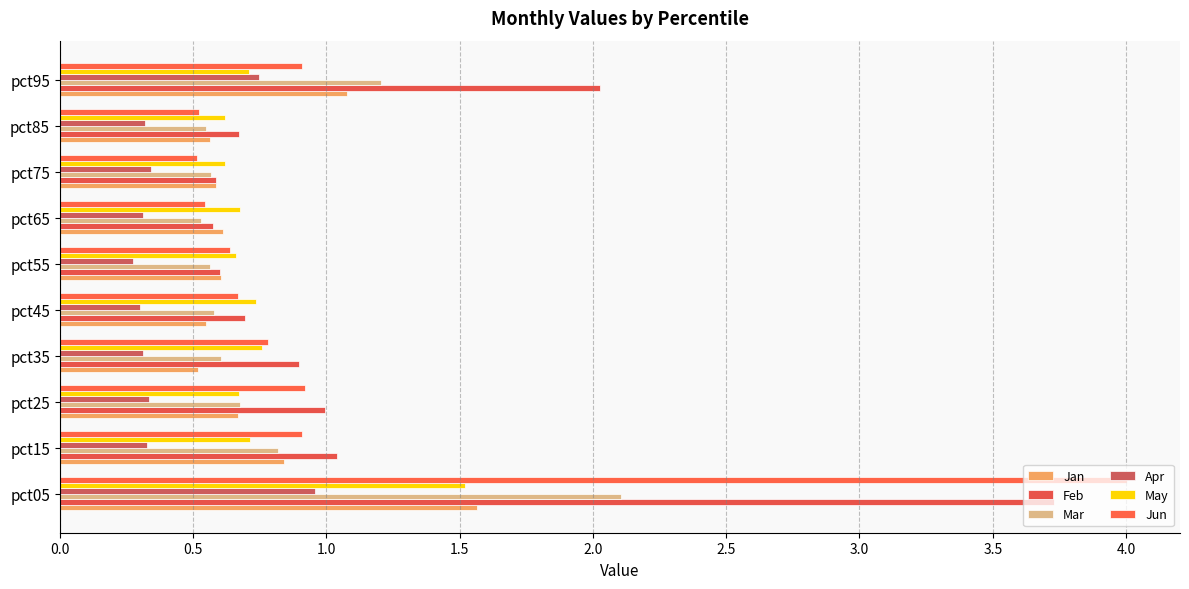

What is the highest value of the Feb series?

3.7